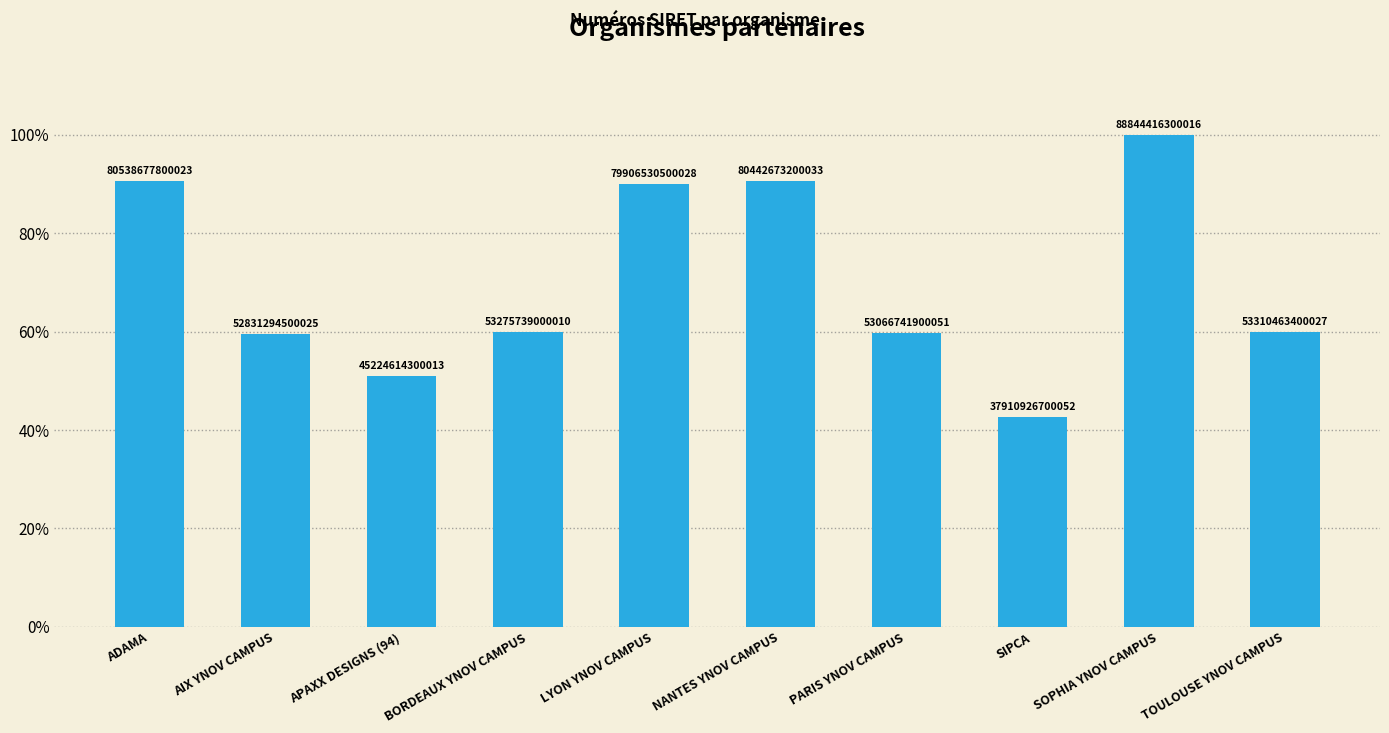

Are the bars horizontal?

No